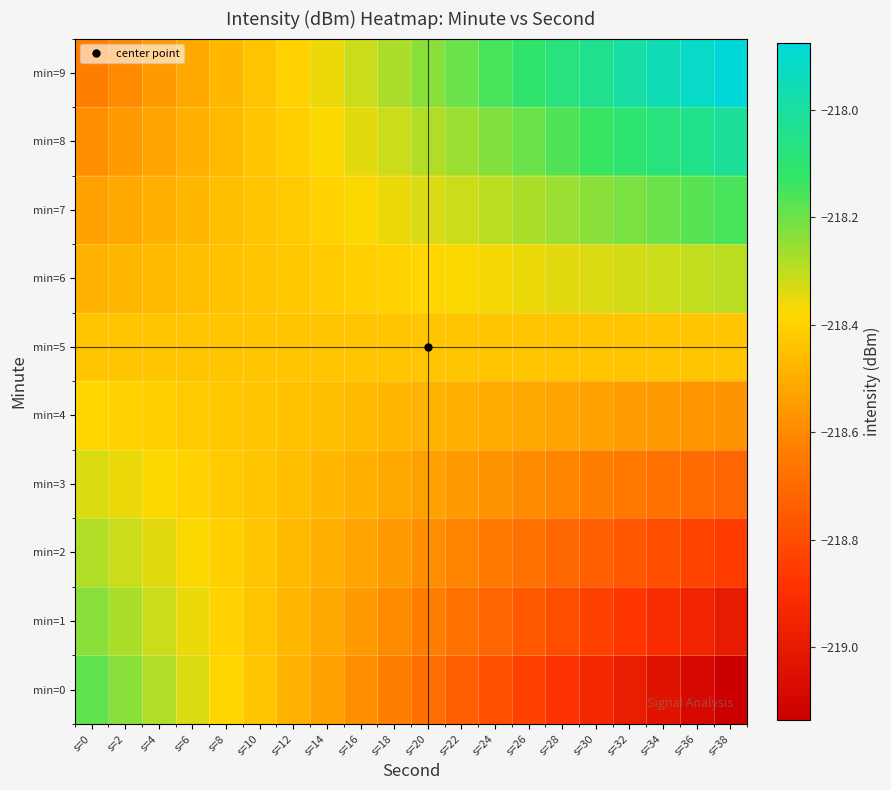

List the series in order of their peak value, highest first.

min=9, min=8, min=7, min=0, min=1, min=2, min=6, min=3, min=4, min=5